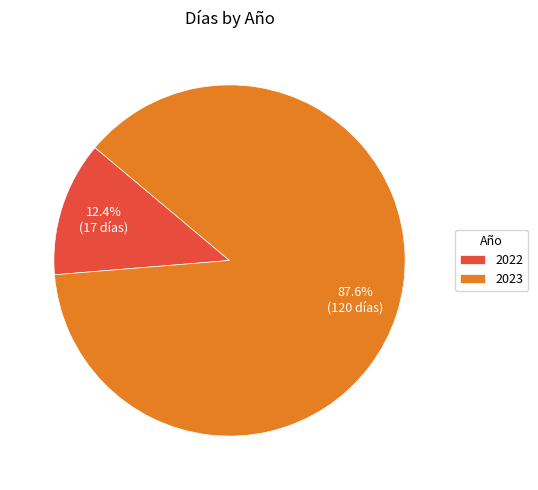

Which category has the biggest portion of the pie?

2023